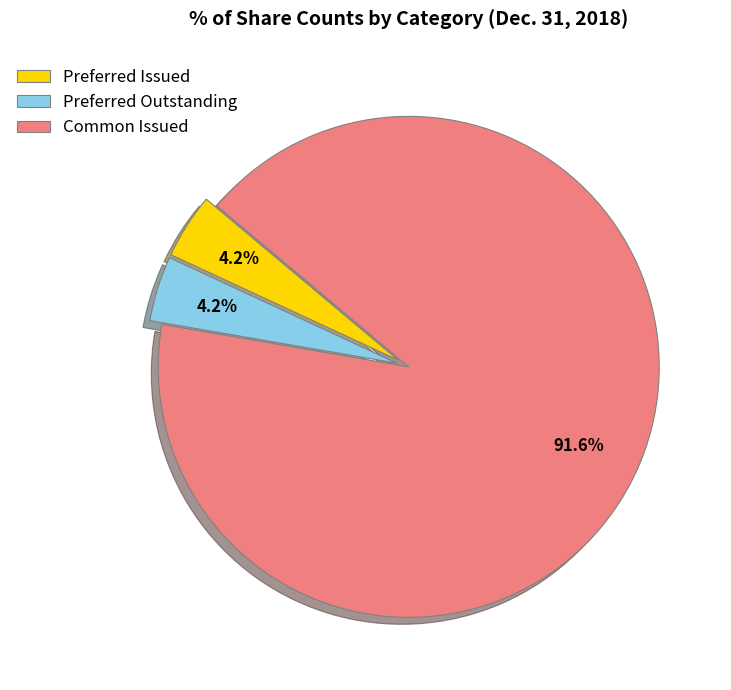

Which slice is the largest?

Common Issued